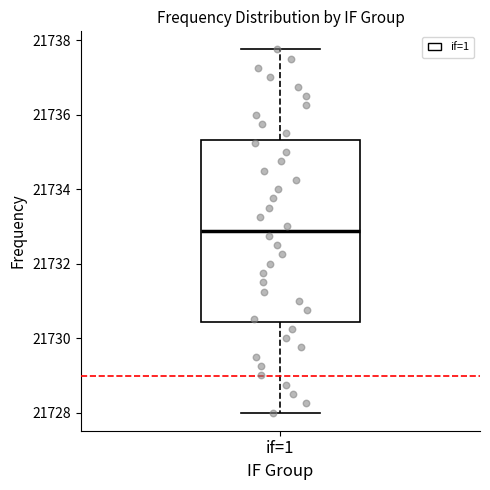

Read this box plot against the y-axis: the position of the median line, the range covered by the box, and the ends of both whiskers. The values are not printed on the chart, so give them approximately, as read against the axis.

median 21732.8, box 21730.4 to 21735.4, whiskers 21728.0 to 21737.8